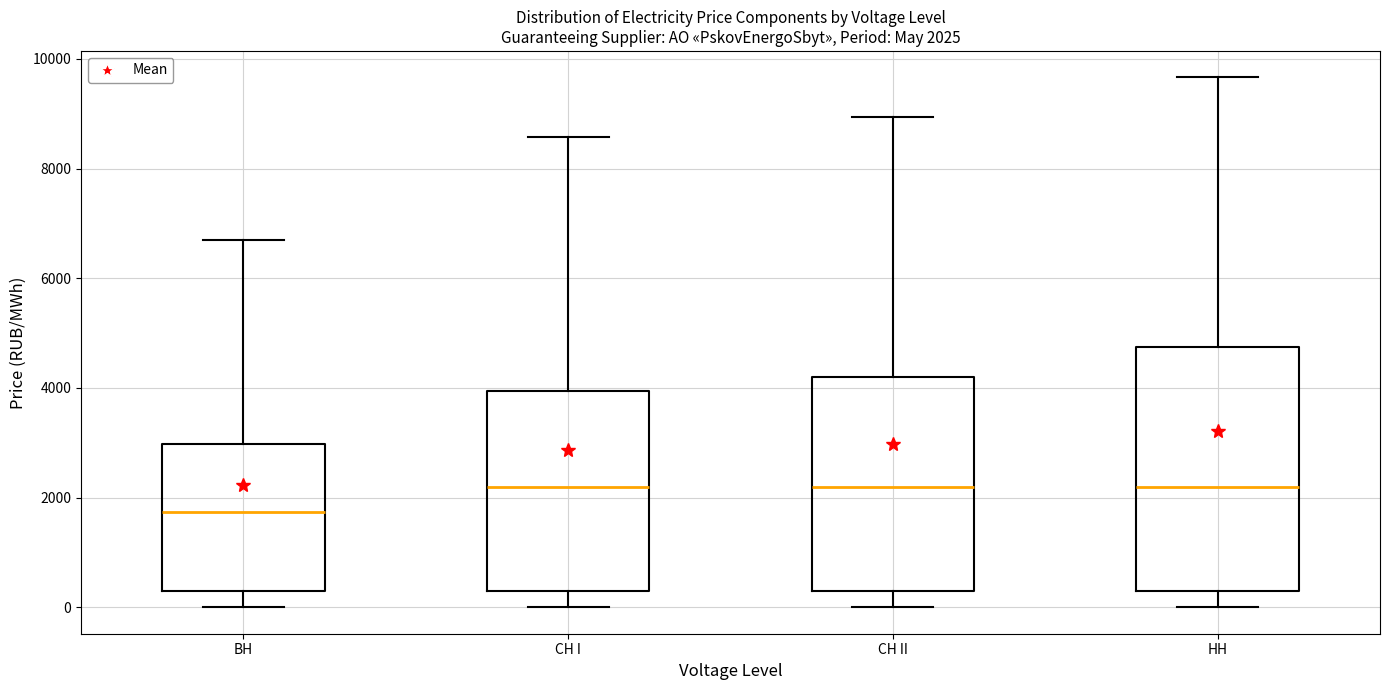

Which box has the lowest median line?

BH